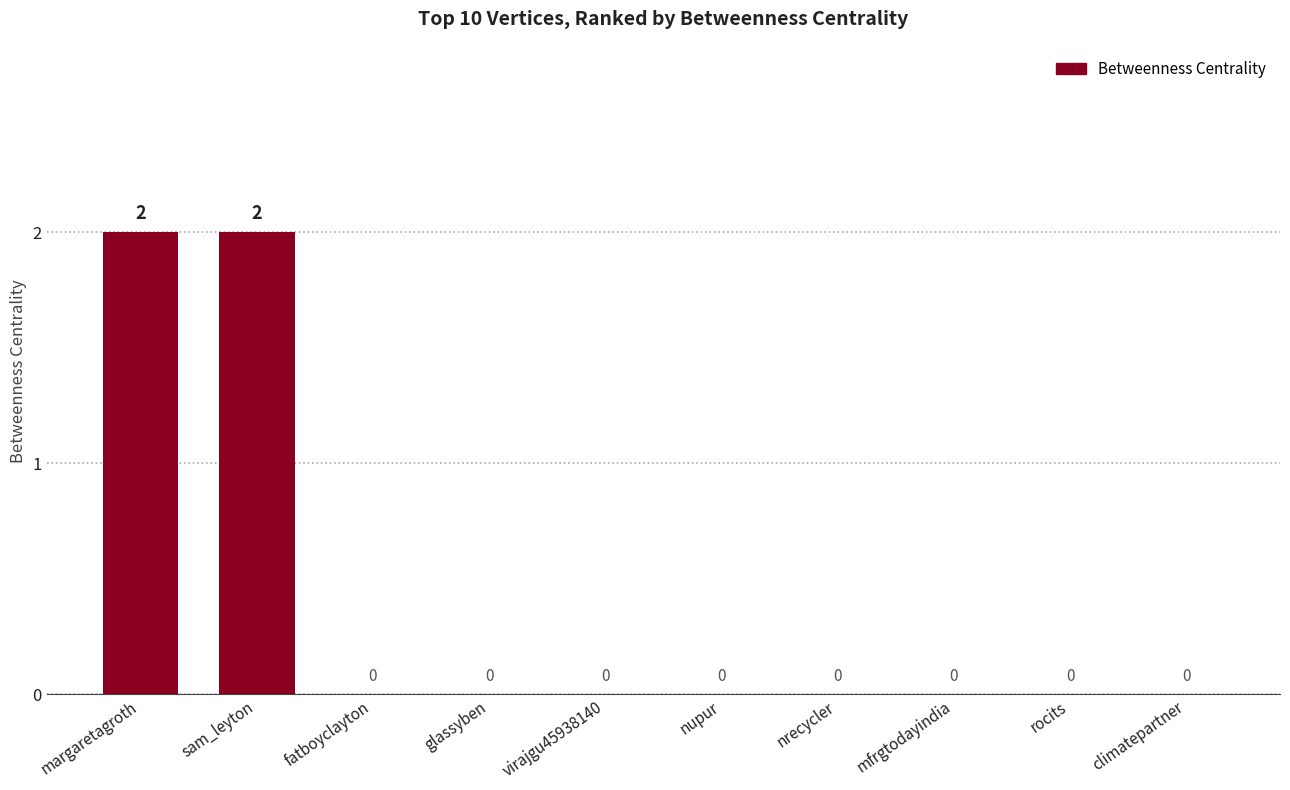

What is the sum of all values?

4